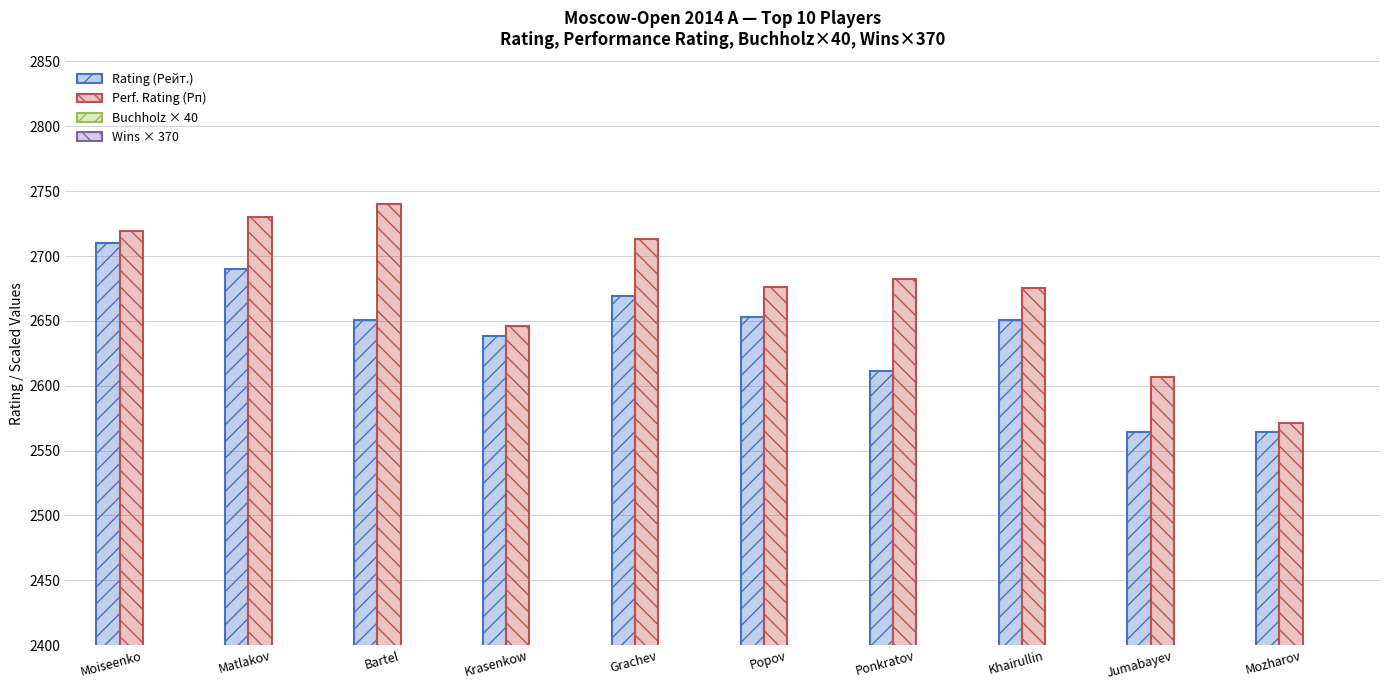

Reading left to right, extract all data points from this chart.

Rating (Рейт.): 2710	2690	2651	2638	2669	2653	2611	2651	2564	2564
Perf. Rating (Рп): 2719	2730	2740	2646	2713	2676	2682	2675	2607	2571
Buchholz × 40: 2020	2020	2000	1780	2140	2080	2060	1980	1900	1880
Wins × 370: 1850	1850	1850	2220	1480	1480	1850	1480	1480	1850